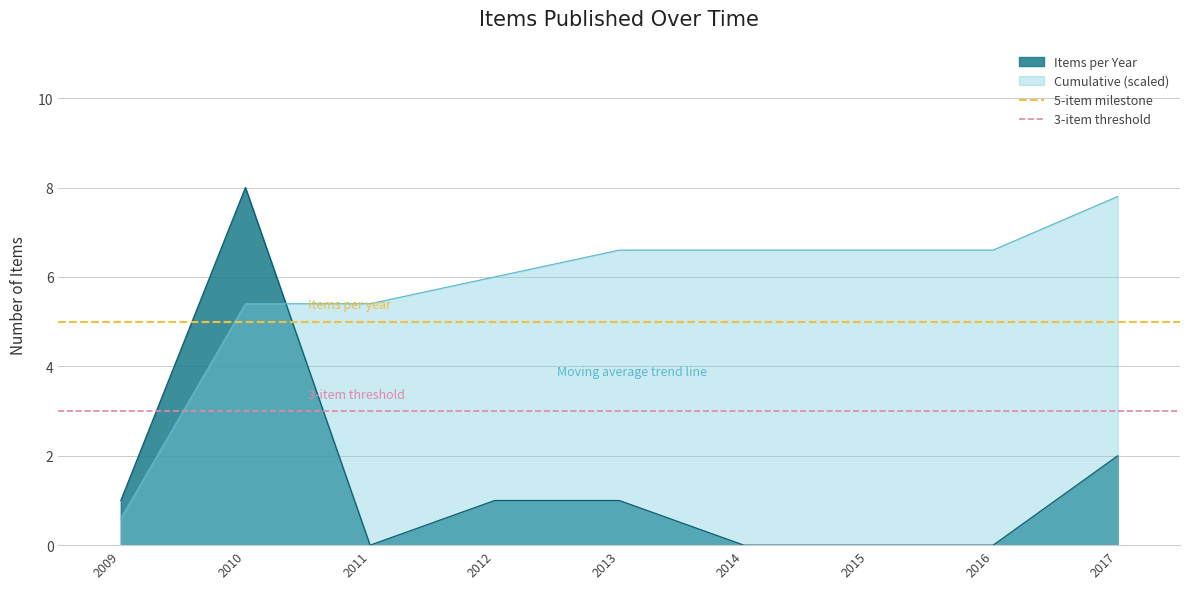

True or false: Items per Year and Cumulative (scaled) intersect in this chart.

True